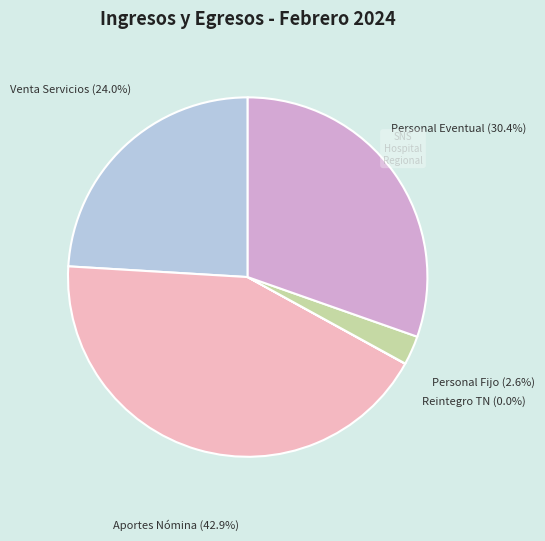

Does any single category account for the majority?

No